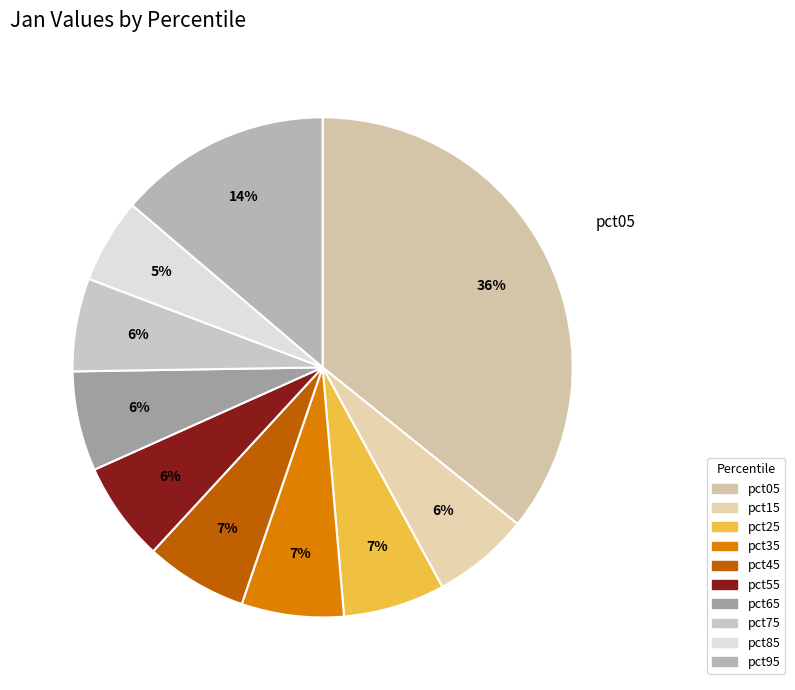

What percentage is NOT represented by pct05?

64.2%